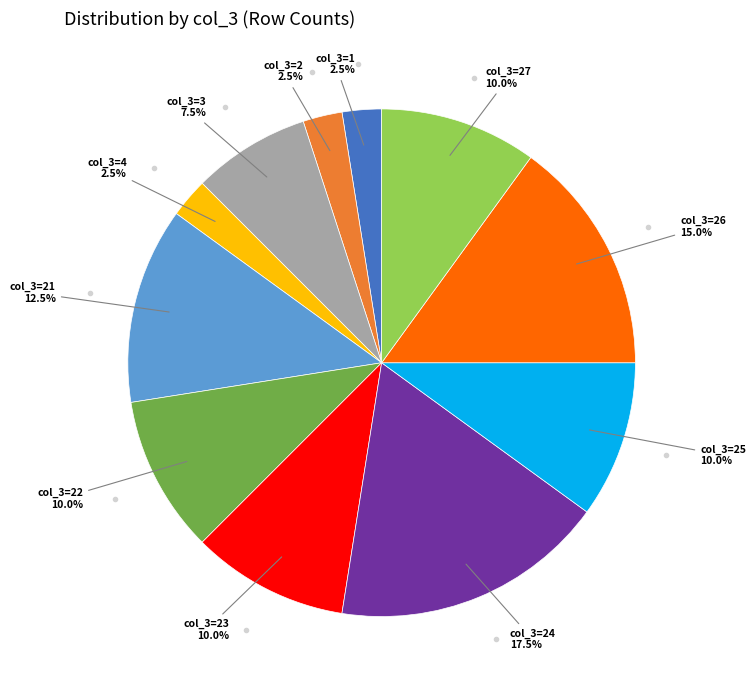

Does any single category account for the majority?

No